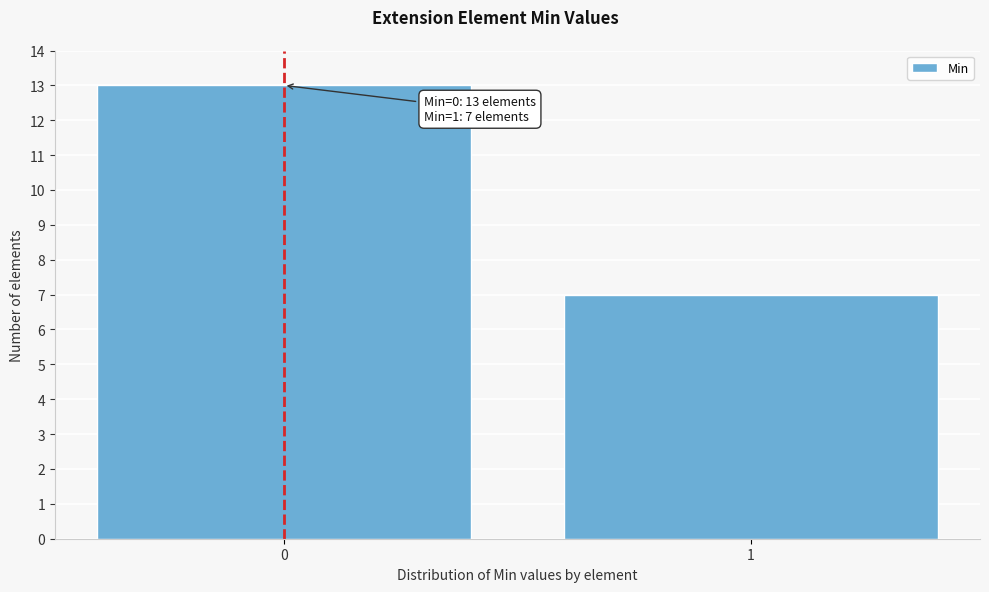

Reading left to right, extract all data points from this chart.

13	7